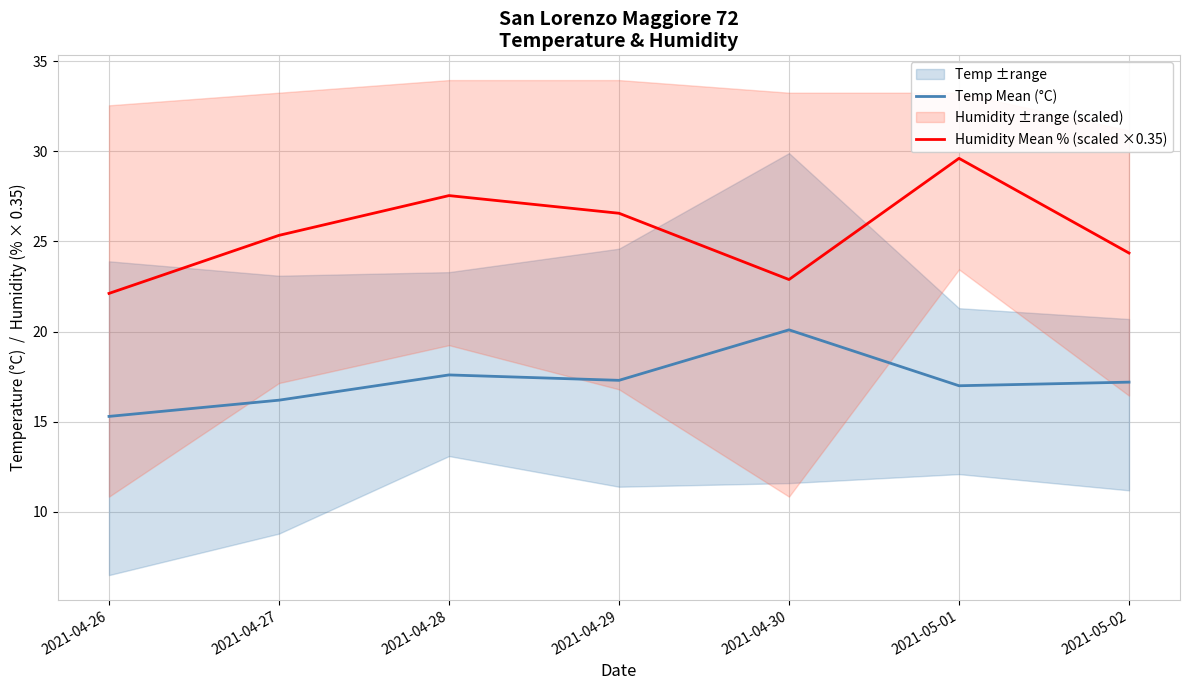

In Temp Mean (°C), how many points are higher than both neighbors (excluding endpoints)?

2